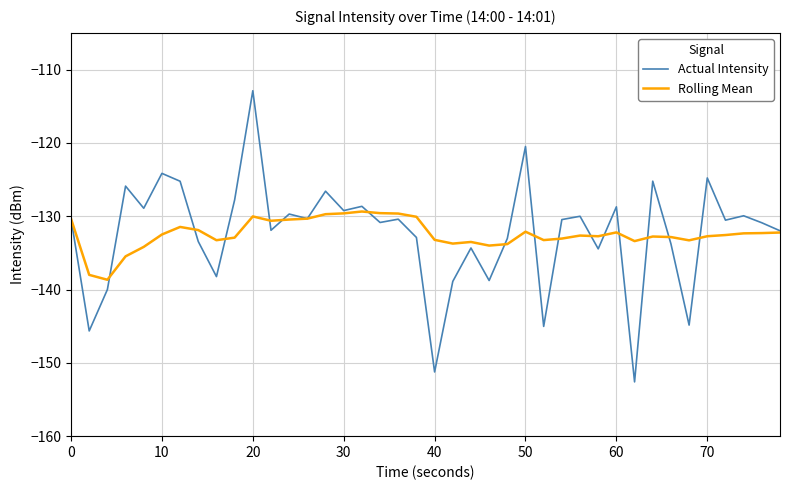

What is the sum of all Rolling Mean values?

-5297.1